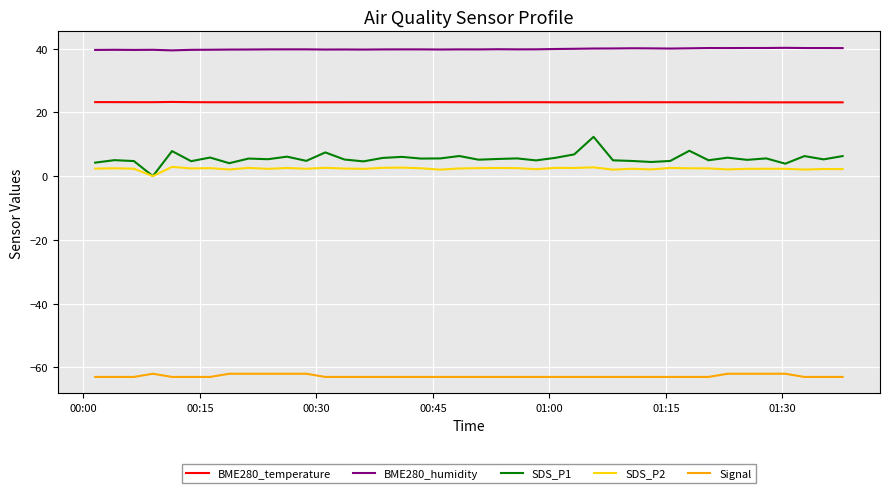

List the series in order of their peak value, lowest first.

Signal, SDS_P2, SDS_P1, BME280_temperature, BME280_humidity